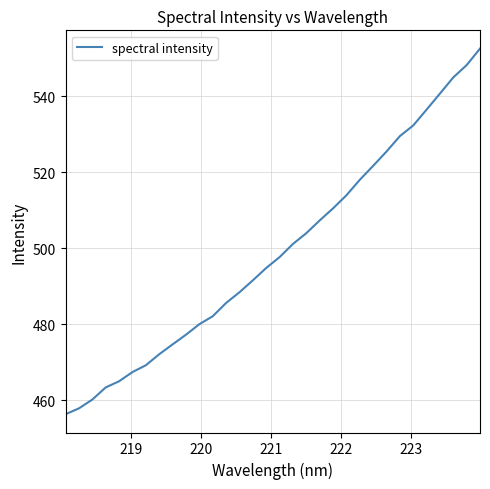

What is the smallest value displayed?

456.3